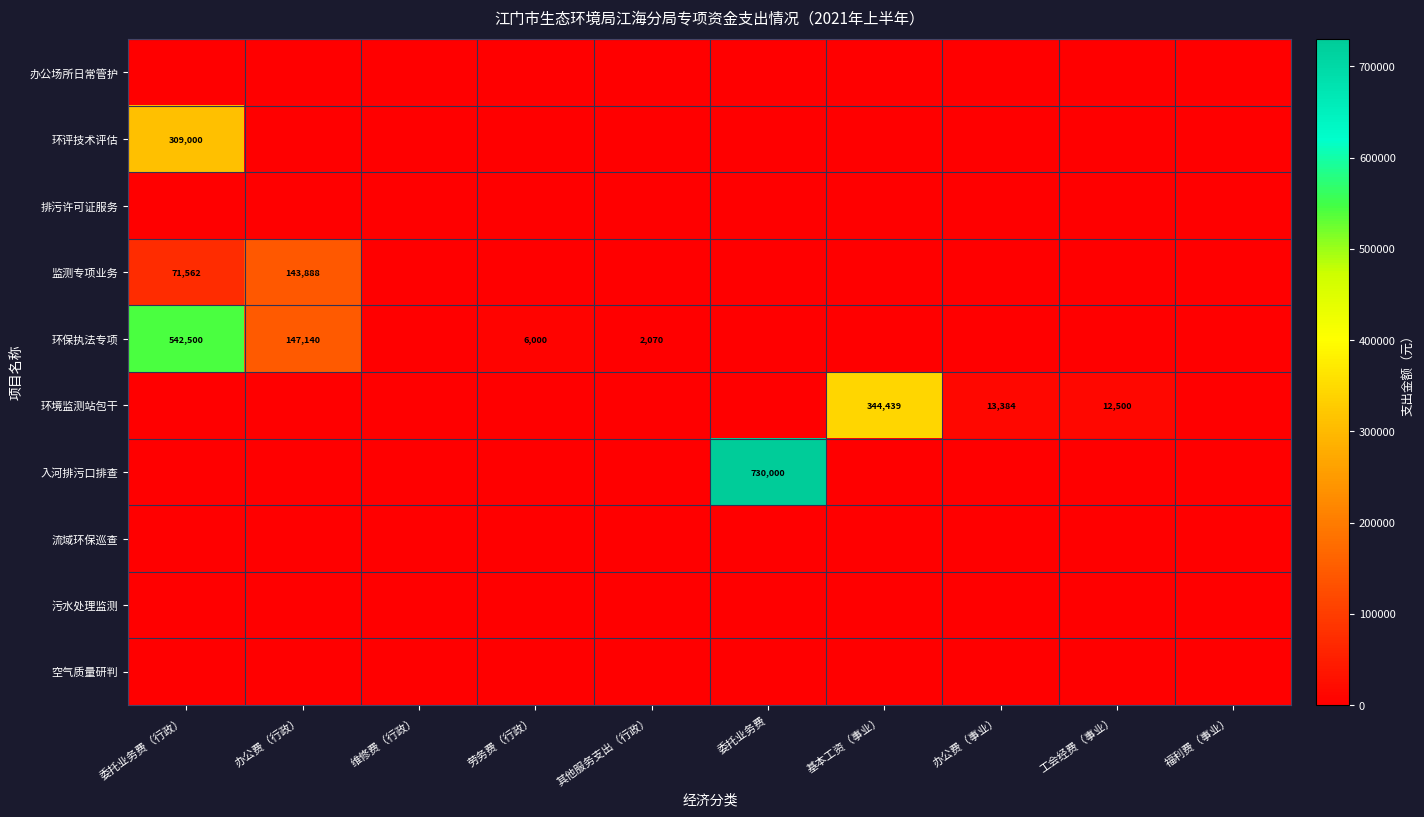

Which label corresponds to the largest value in the chart?

委托业务费